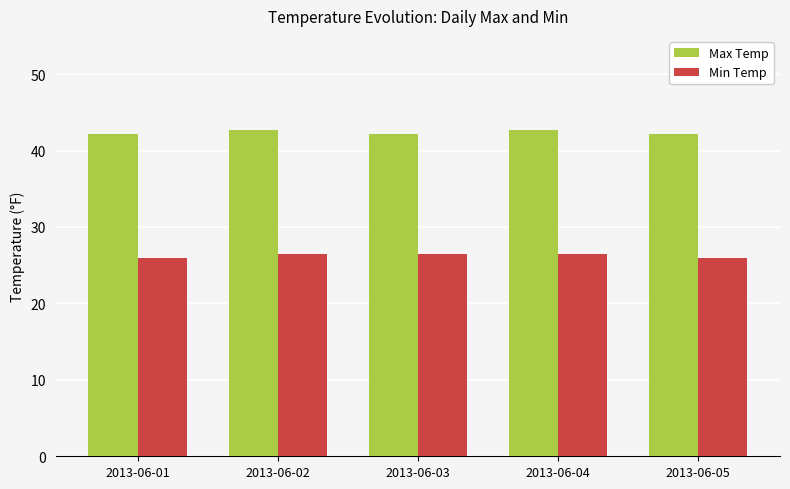

What is the difference between the maximum and second lowest values in the Min Temp series?

0.5